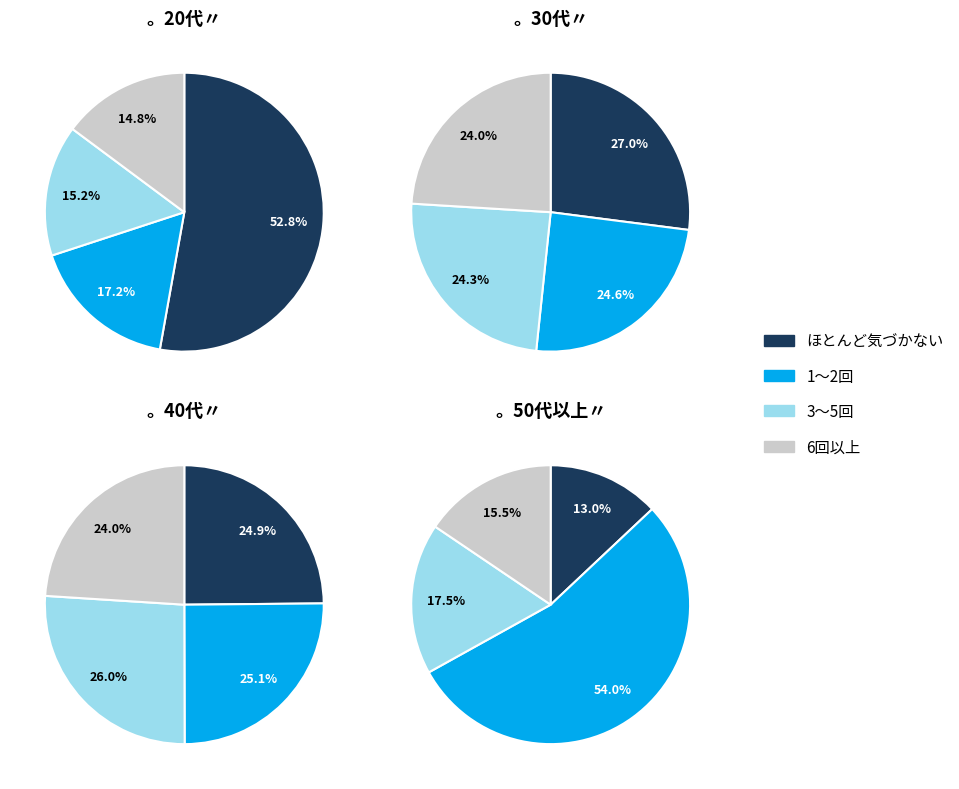

Is it true that pct55 is 15% of the pie?

False